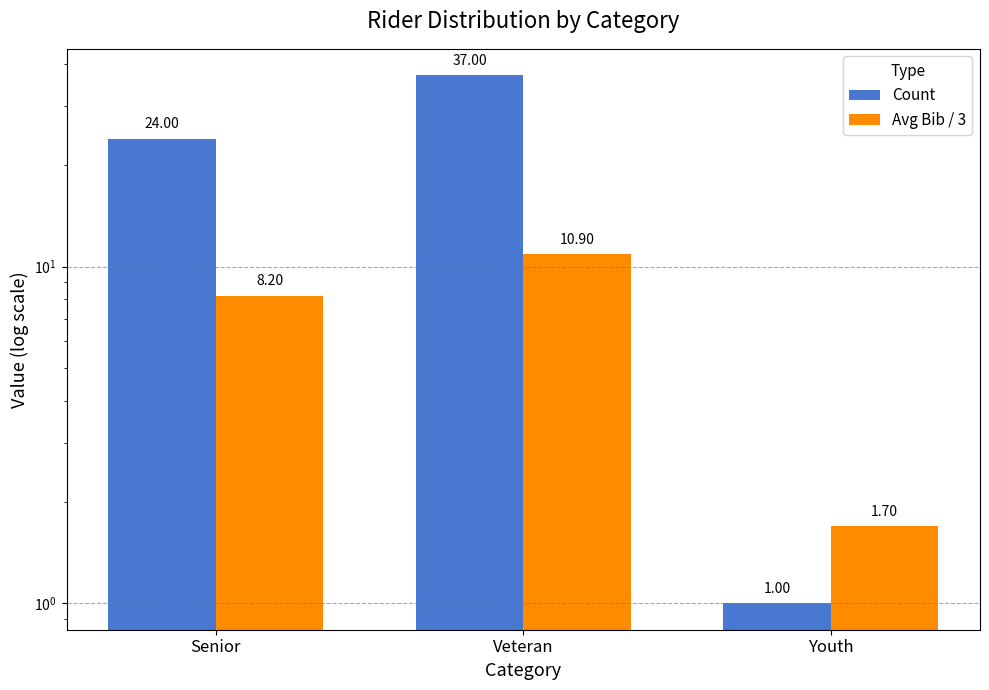

Which has a higher value, Senior or Veteran?

Veteran